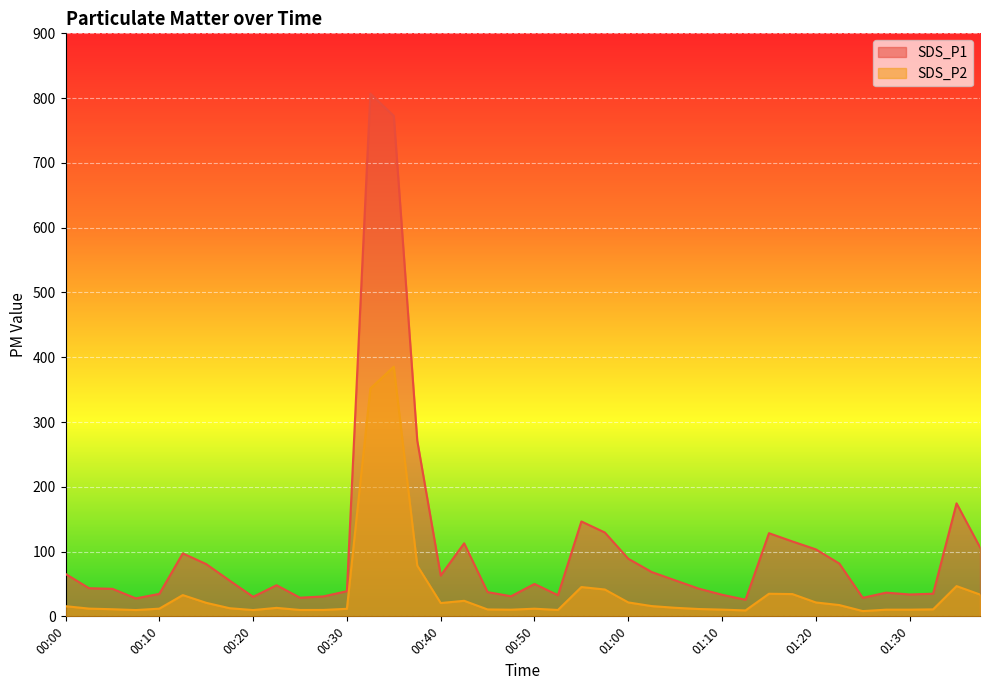

What is the highest value of the SDS_P1 series?

806.9